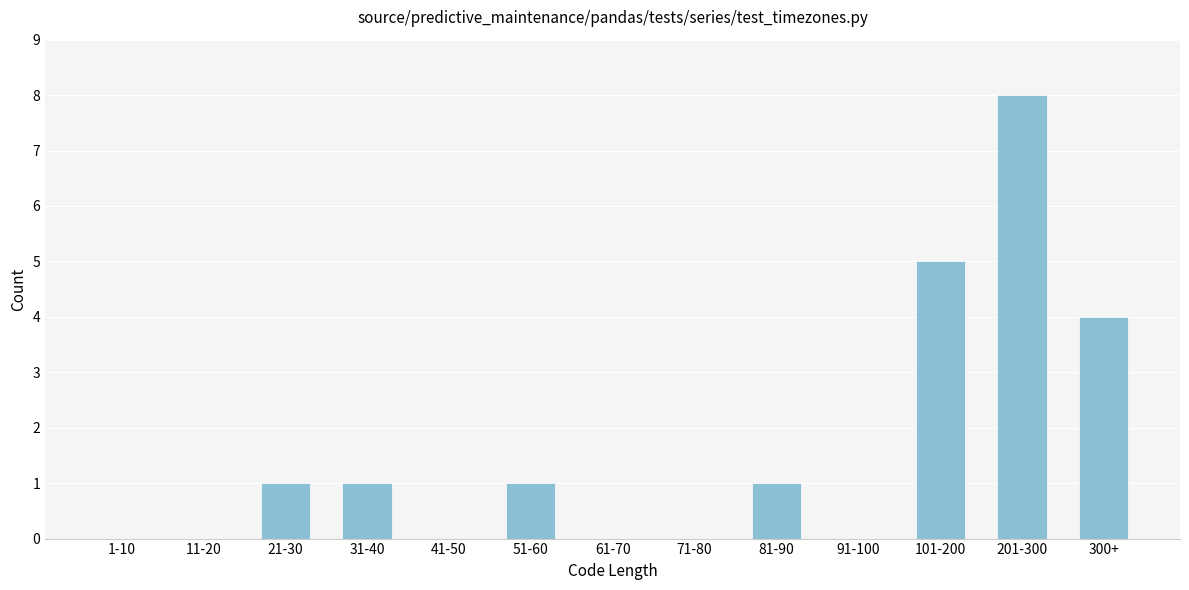

Reading right to left, list all the values displayed in this chart.

300+=4	201-300=8	101-200=5	91-100=0	81-90=1	71-80=0	61-70=0	51-60=1	41-50=0	31-40=1	21-30=1	11-20=0	1-10=0